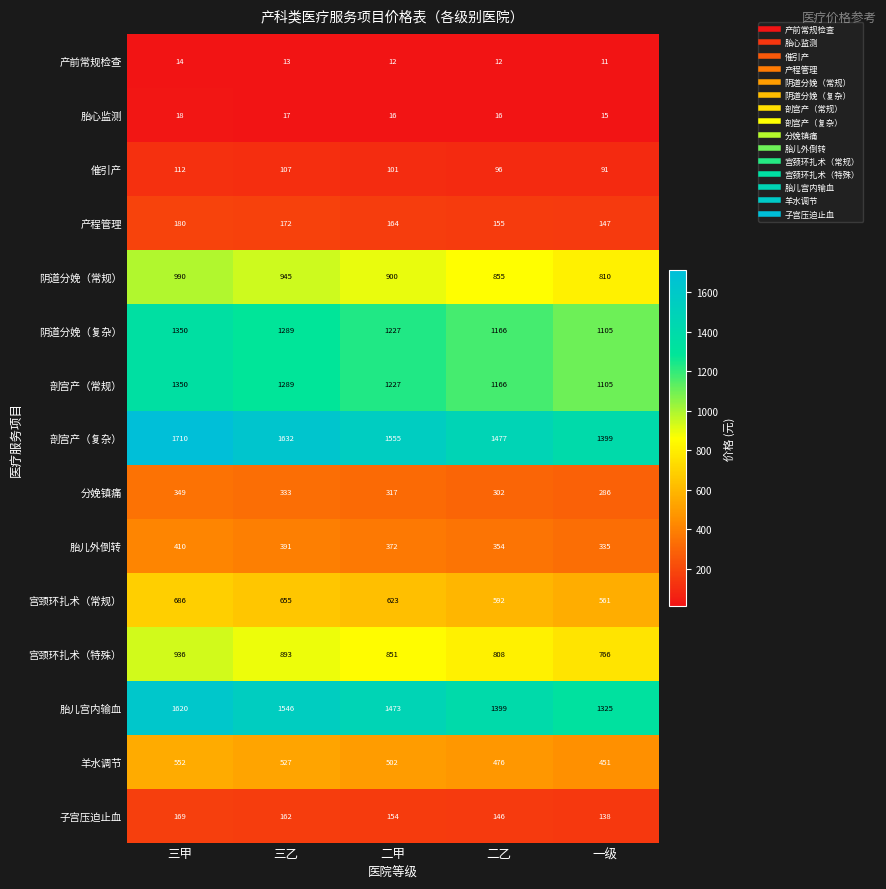

Where is 剖宫产（复杂） nearest to the value 1554?

二甲